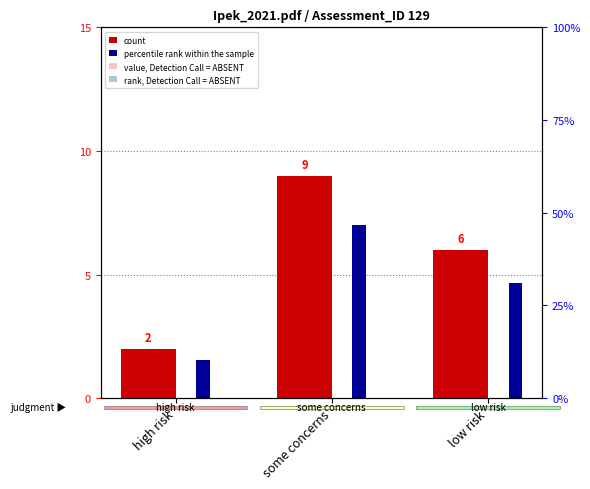

What is the smallest value displayed?

2.0